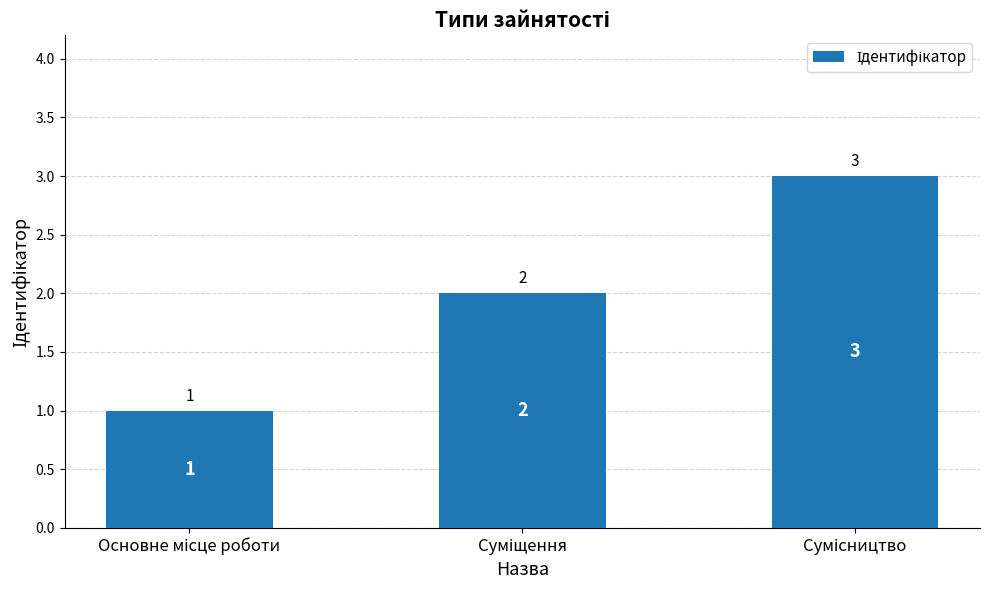

What is the minimum value shown in the chart?

1